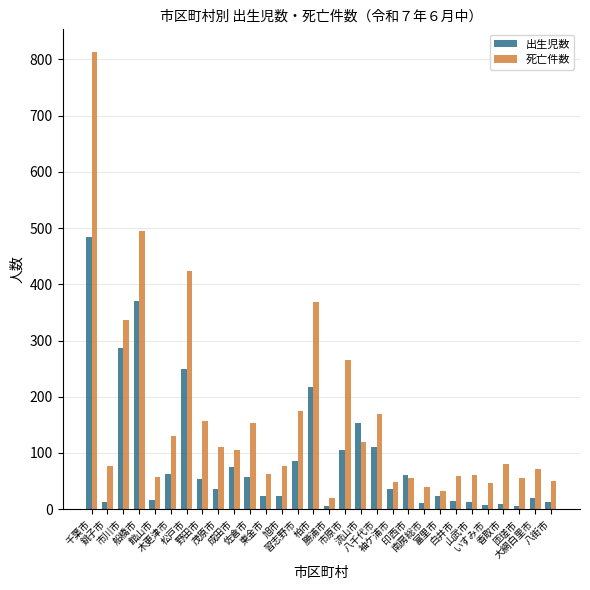

How many categories are shown in the chart?

30